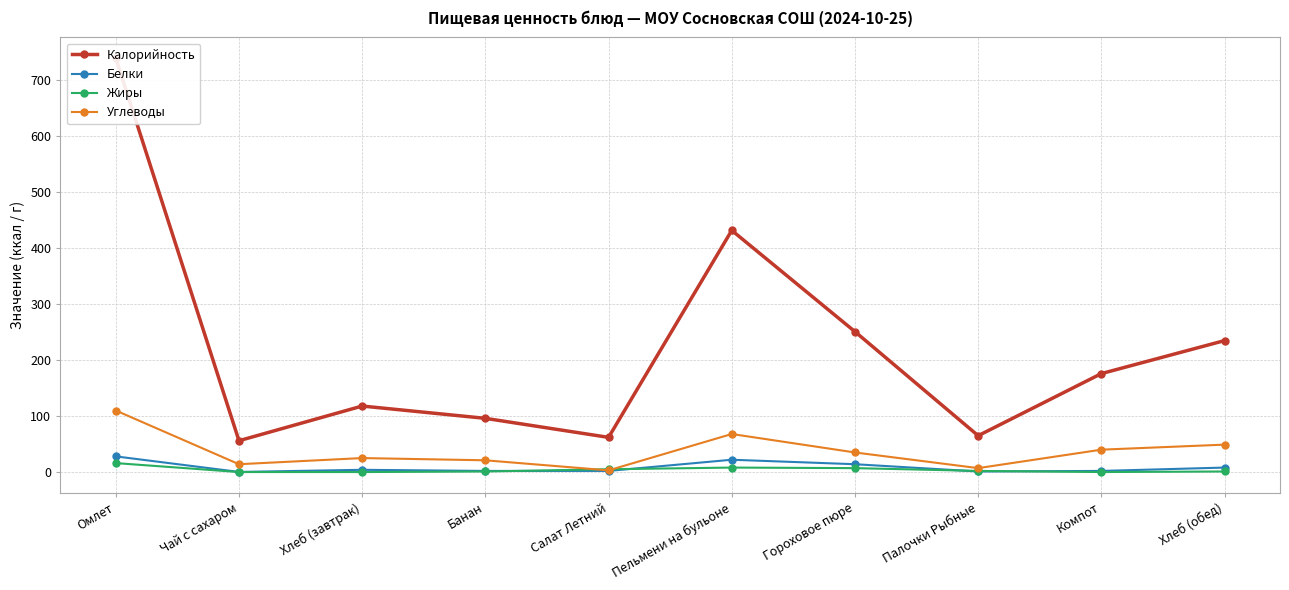

What is the label of the 9th point from the right?

Чай с сахаром